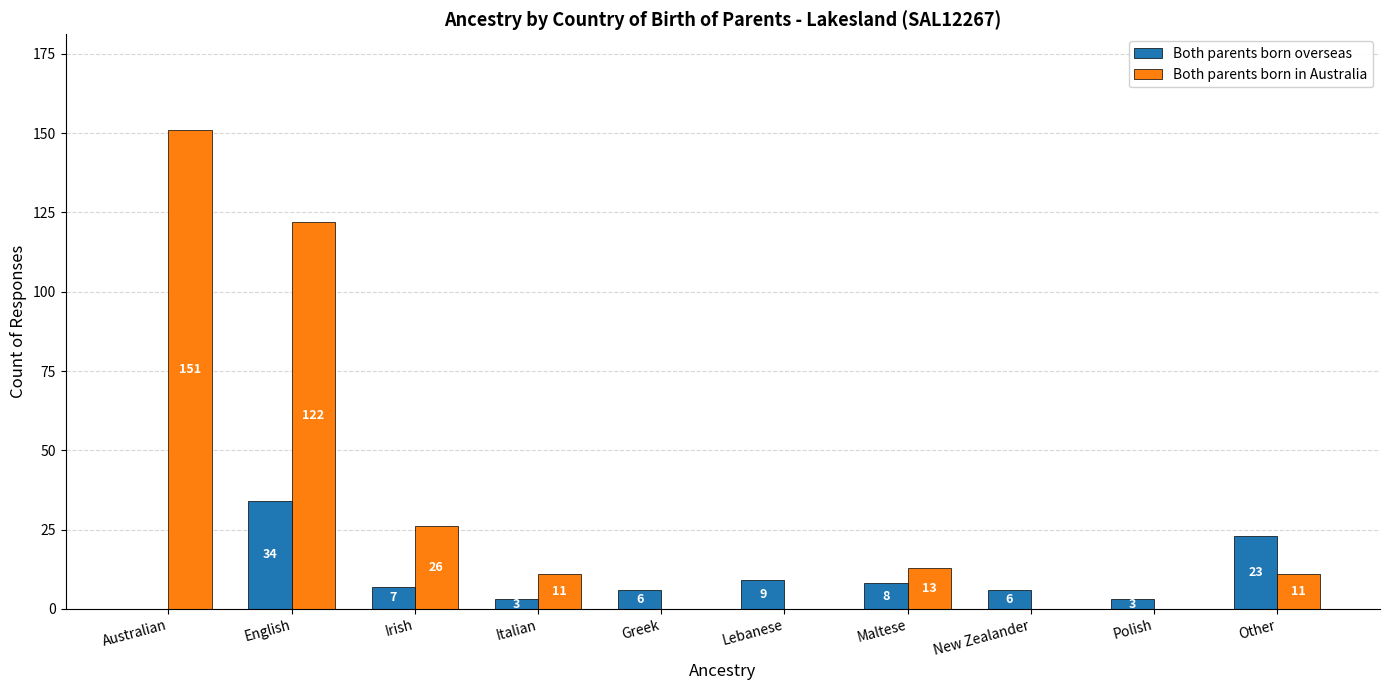

What is the maximum value shown in the chart?

151